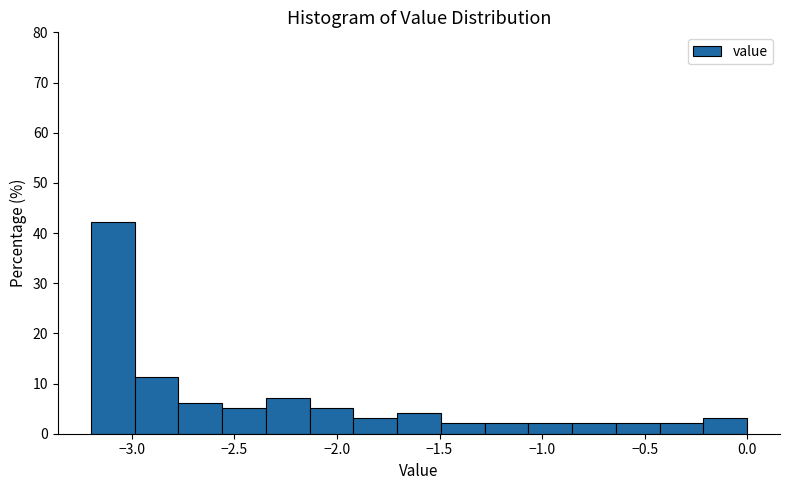

What is the height of the bar covering -0.85 to -0.65 on the x-axis? Neither the bar edges nor the heights are printed on the chart, so give them approximately, as read against the axes.

2